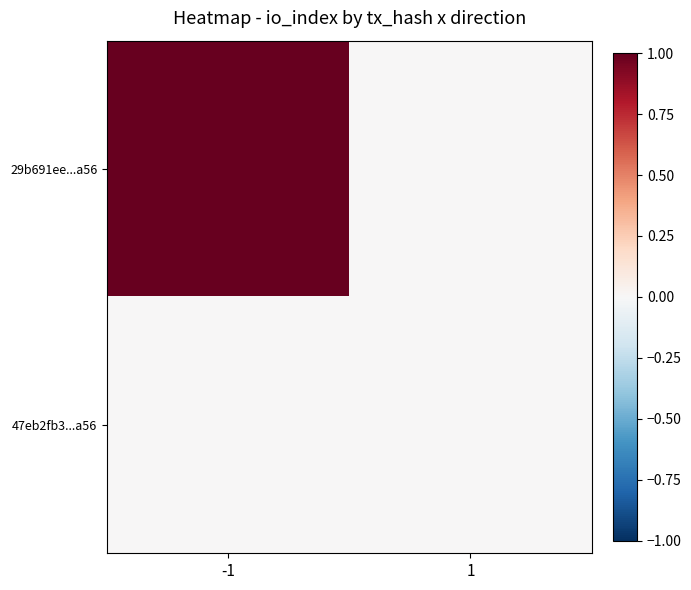

At -1, list the series in order from largest to smallest.

29b691ee...a56, 47eb2fb3...a56